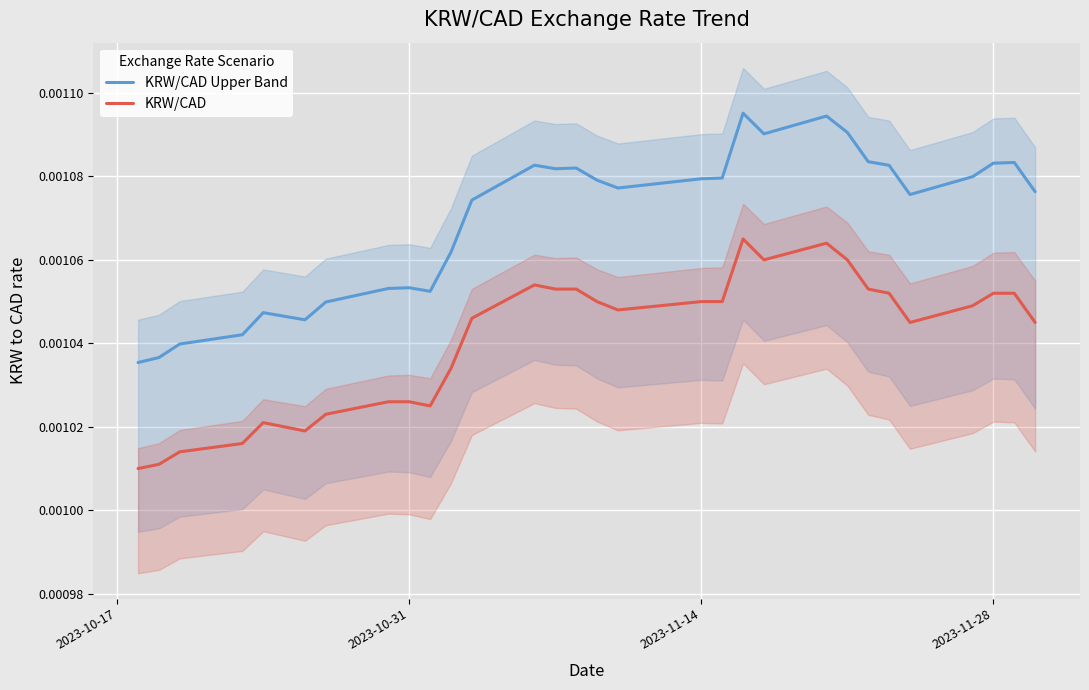

In KRW/CAD Upper Band, how many points are lower than both neighbors (excluding endpoints)?

6